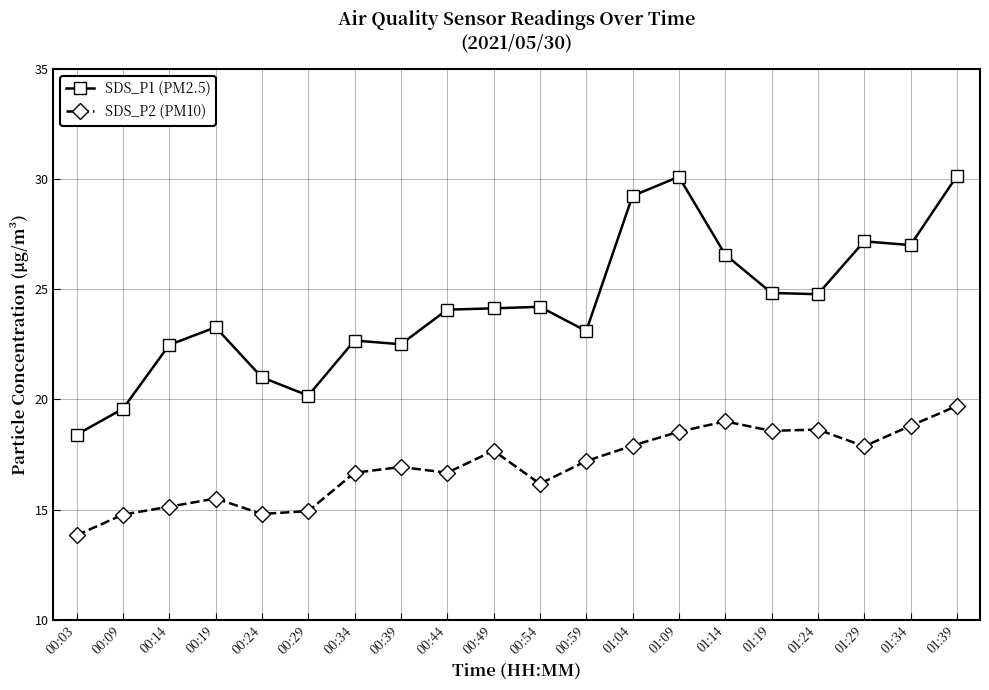

True or false: SDS_P1 (PM2.5) and SDS_P2 (PM10) cross at least once.

False